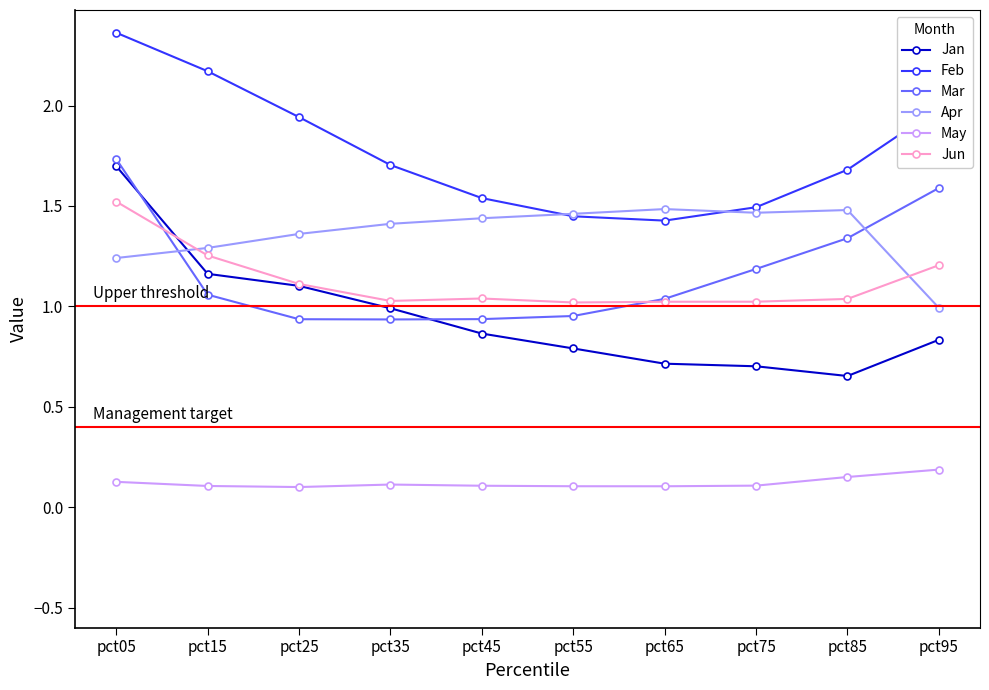

How many times do Apr and Jun cross each other?

2